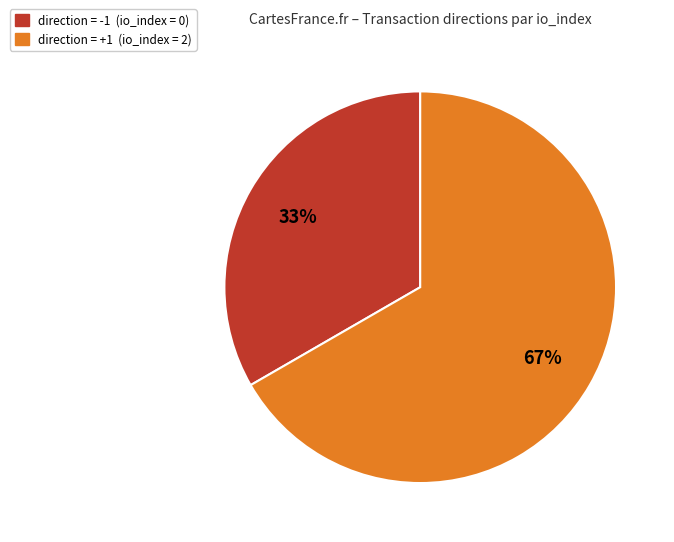

Is there a majority slice in this chart?

Yes